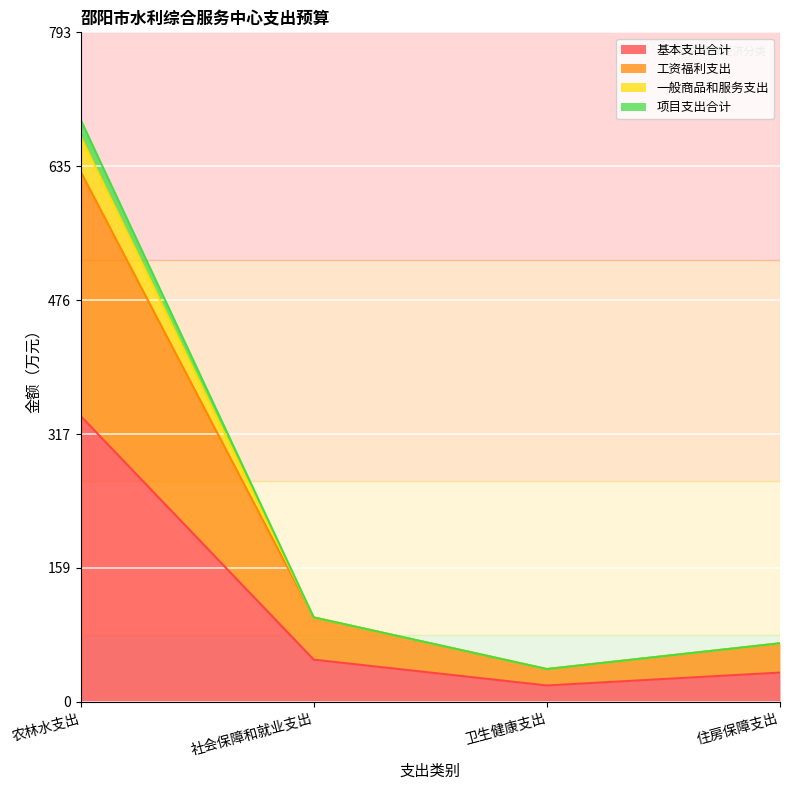

What is the total value across all series at 农林水支出?

689.7